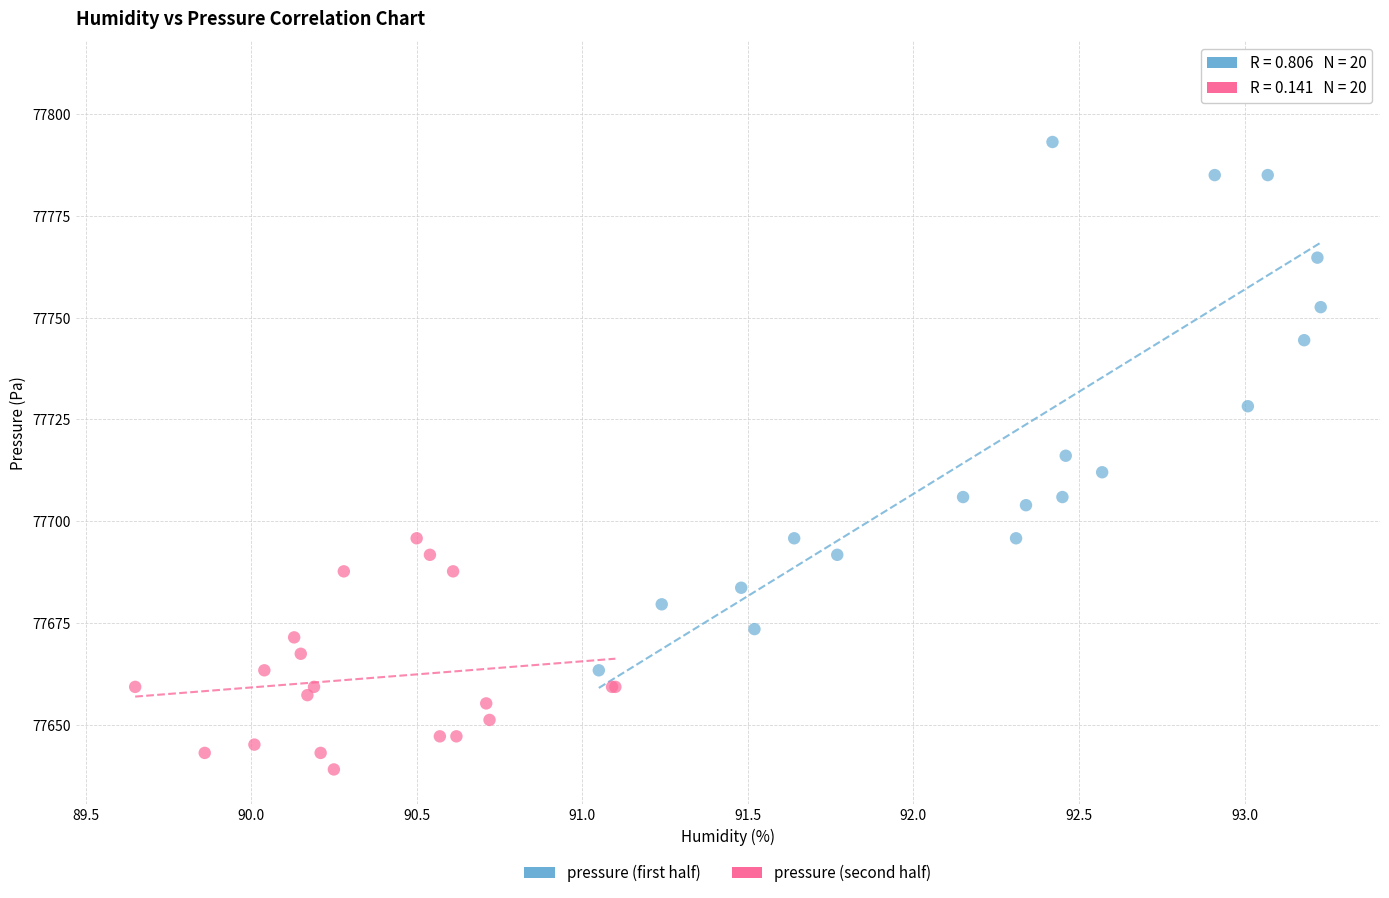

Which series contains the lowest Y value?

pressure (second half)